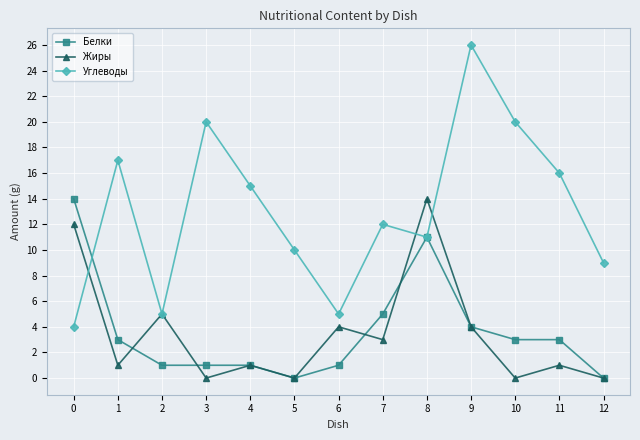

What is the total value across all series at 1?

21